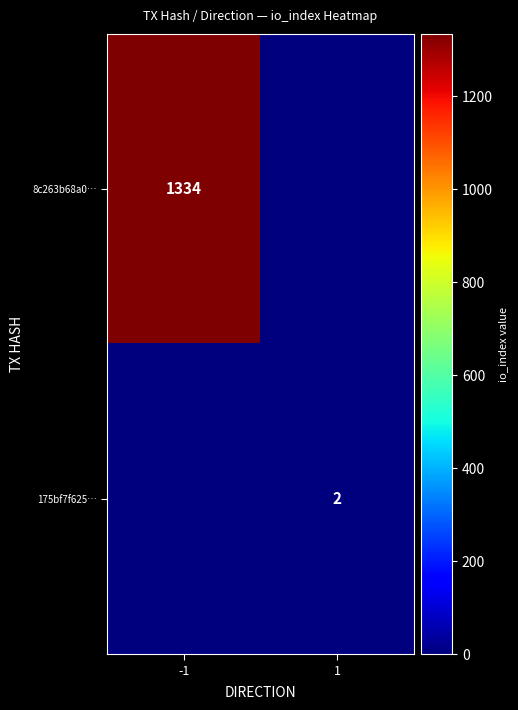

Which label corresponds to the largest value in the chart?

-1